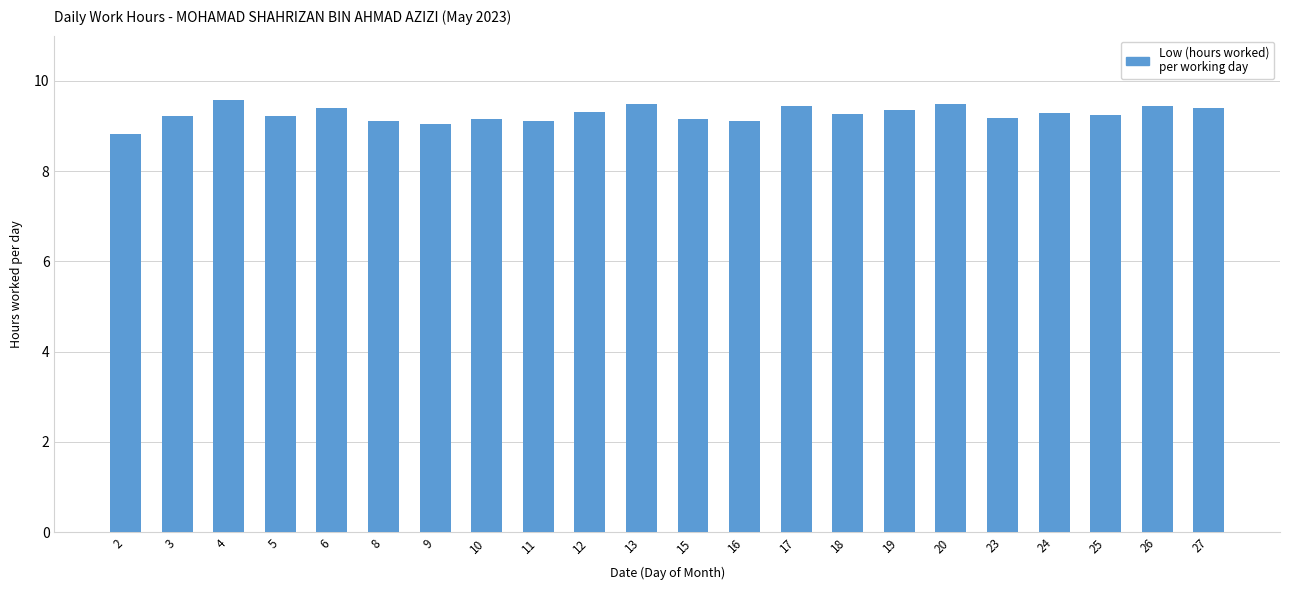

What is the value of the 20th bar from the left?

9.2